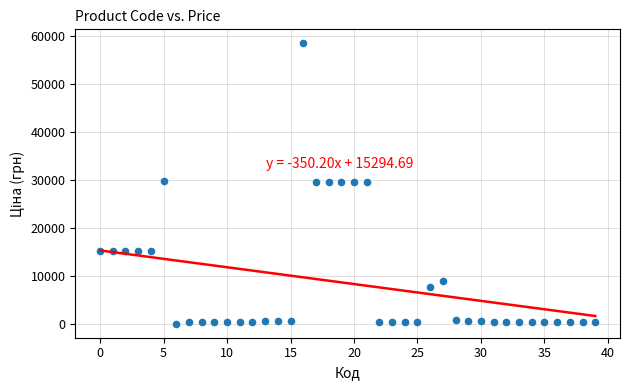

What is the range of Y values (max minus min)?

58394.5